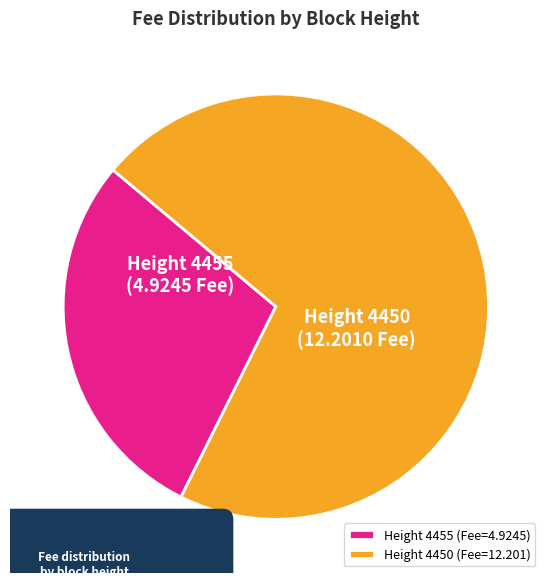

To the nearest percent, what is the average slice percentage?

50%